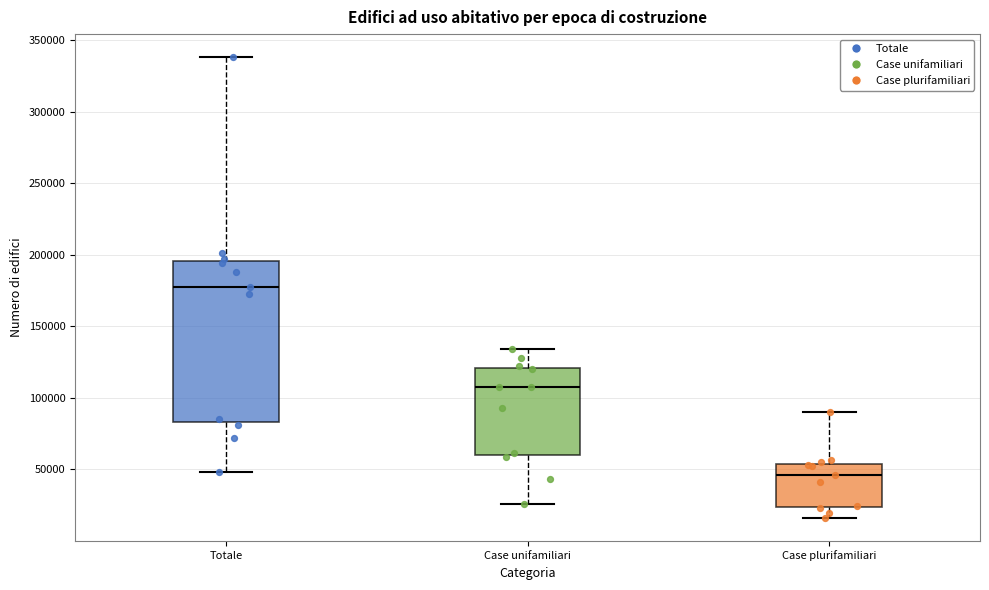

Comparing the boxes themselves (not the whiskers), which one is the tallest?

Totale